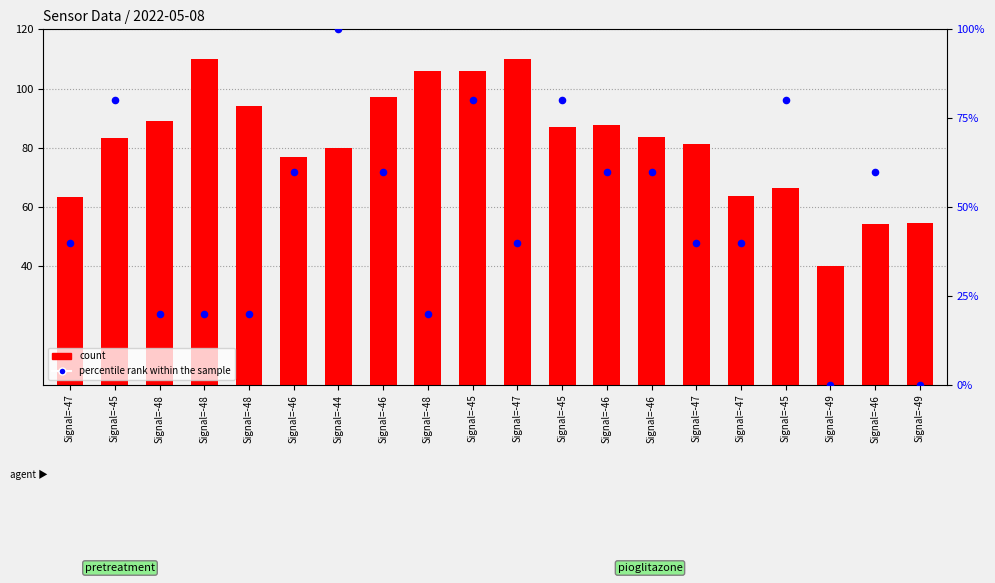

Which series contains the lowest Y value?

percentile rank within the sample